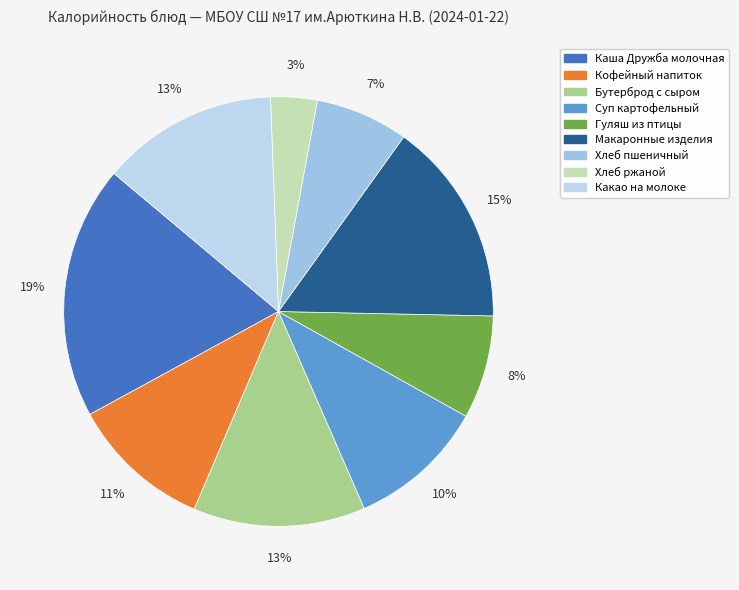

Between Суп картофельный and Каша Дружба молочная, which is larger?

Каша Дружба молочная